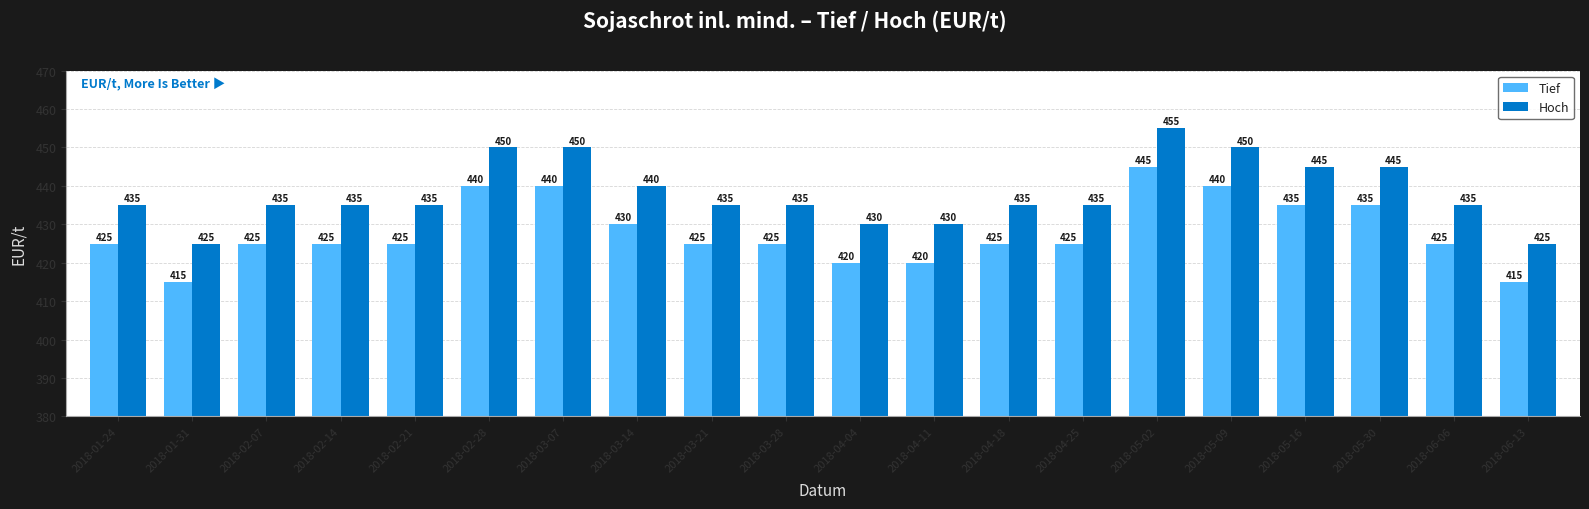

Is it true that Hoch equals 430 at 2018-04-04?

True